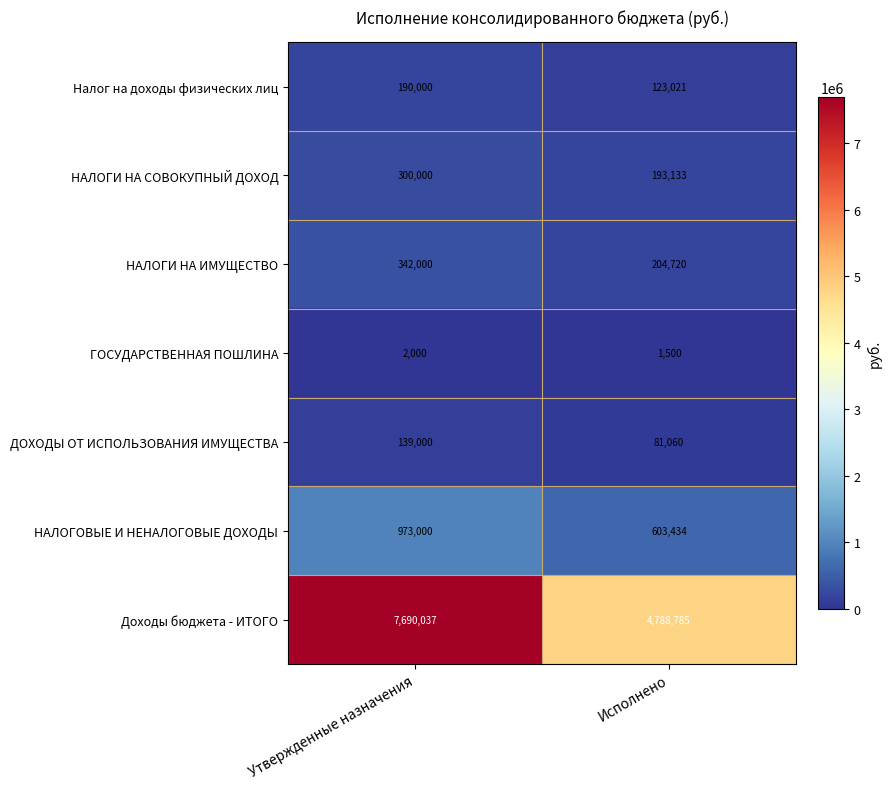

The НАЛОГОВЫЕ И НЕНАЛОГОВЫЕ ДОХОДЫ series shows 973000 at Утвержденные назначения. True or false?

True